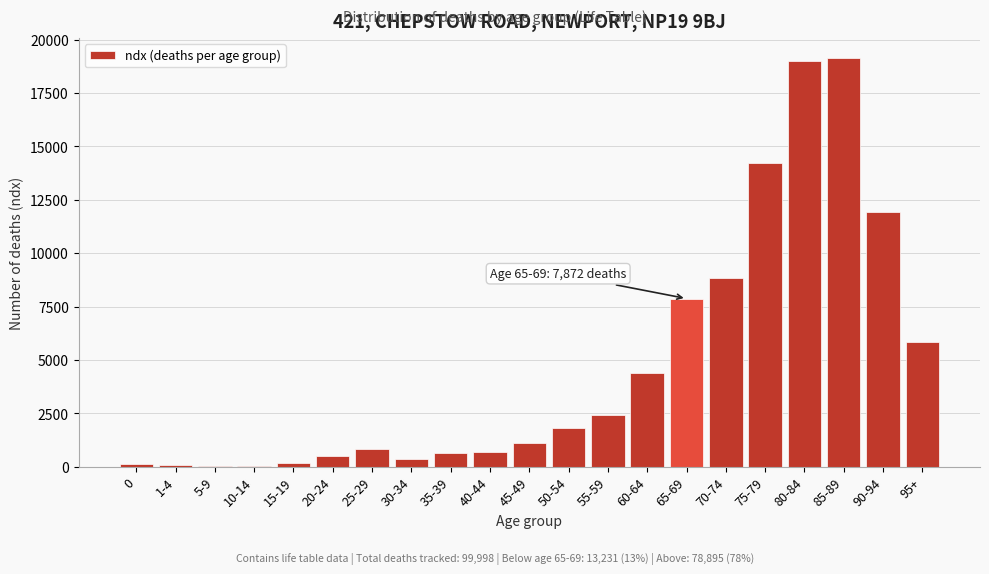

The value at 65-69 is 7872. True or false?

True